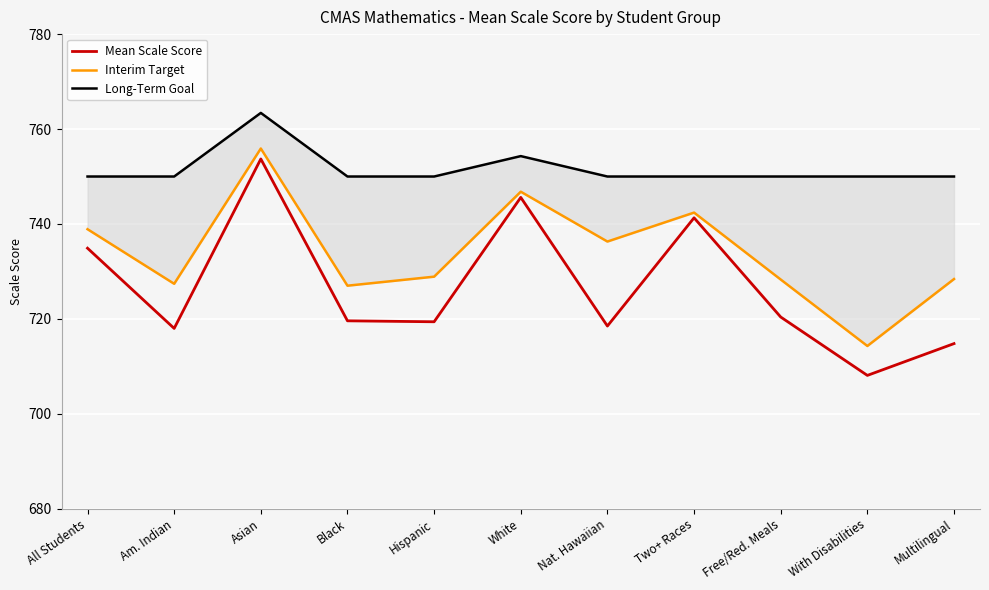

Which series has the largest range (max minus min)?

Mean Scale Score